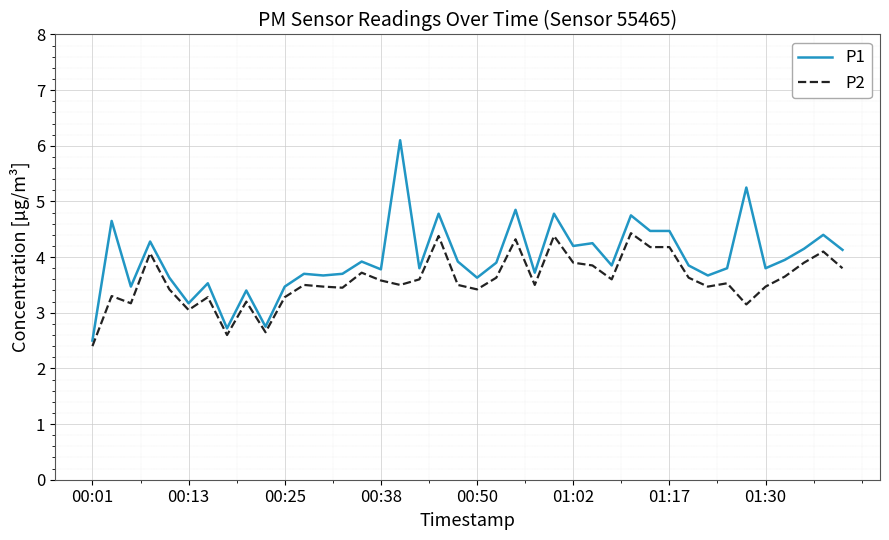

Rank the series by their maximum value, from lowest to highest.

P2, P1